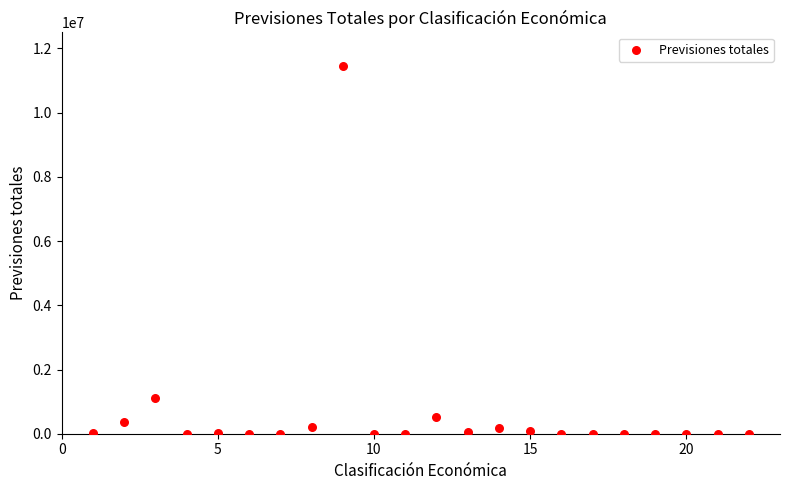

What is the range of Y values (max minus min)?

11454754.8